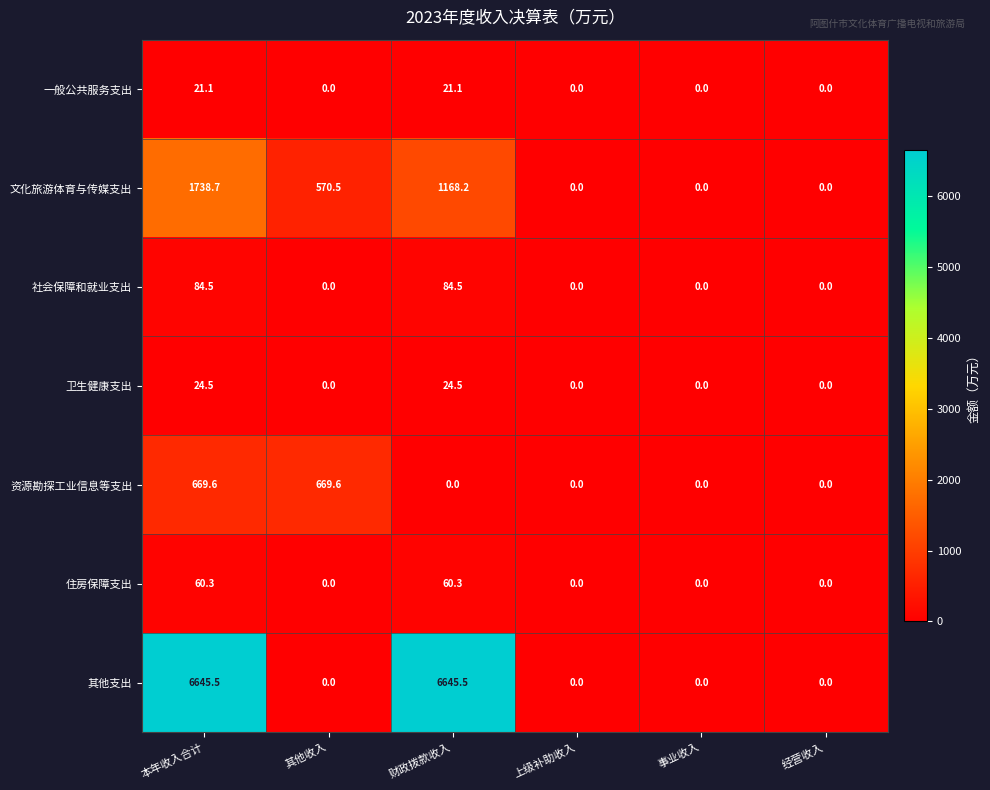

Where does the 文化旅游体育与传媒支出 series first go above 570?

本年收入合计